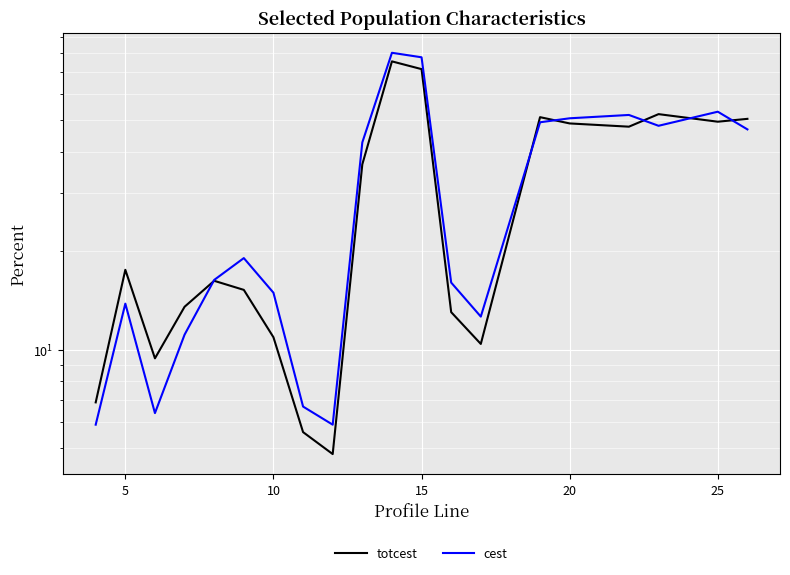

True or false: cest has a value of 76.6 at 19.

False